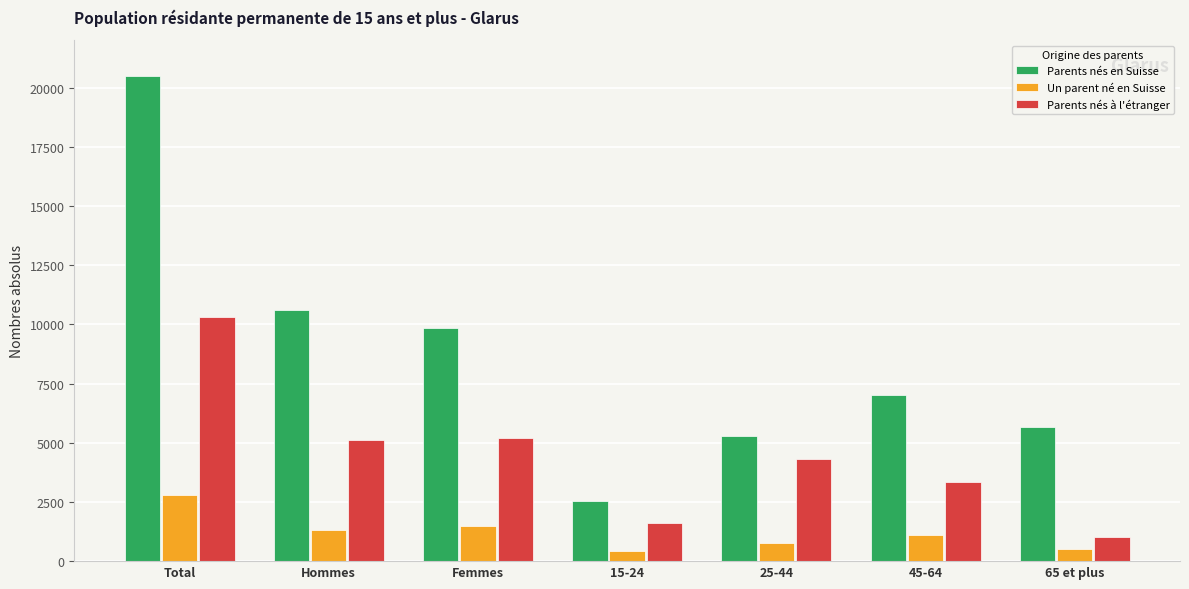

Which series has the widest spread of values?

Parents nés en Suisse